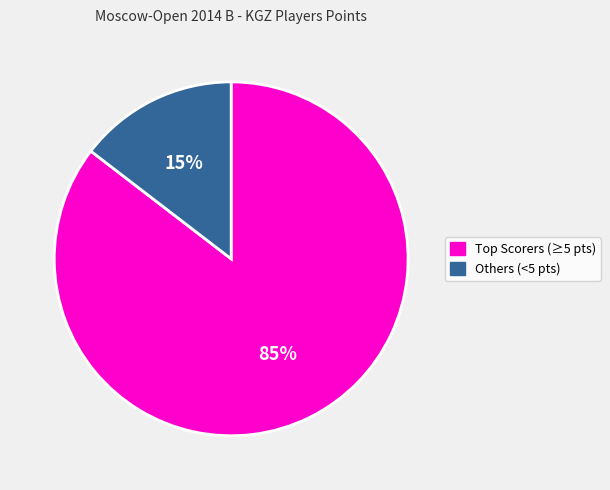

True or false: Others (<5 pts) accounts for 15% of the total.

True